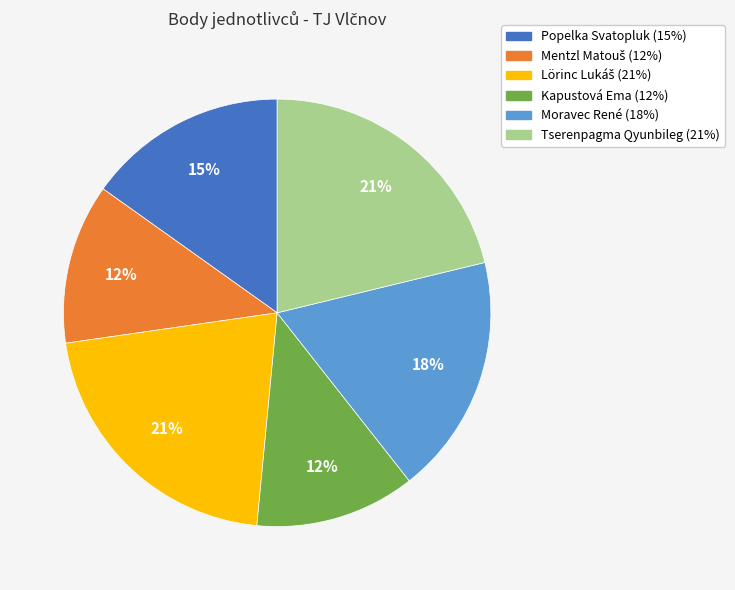

The Popelka Svatopluk slice represents 29% of the pie. True or false?

False